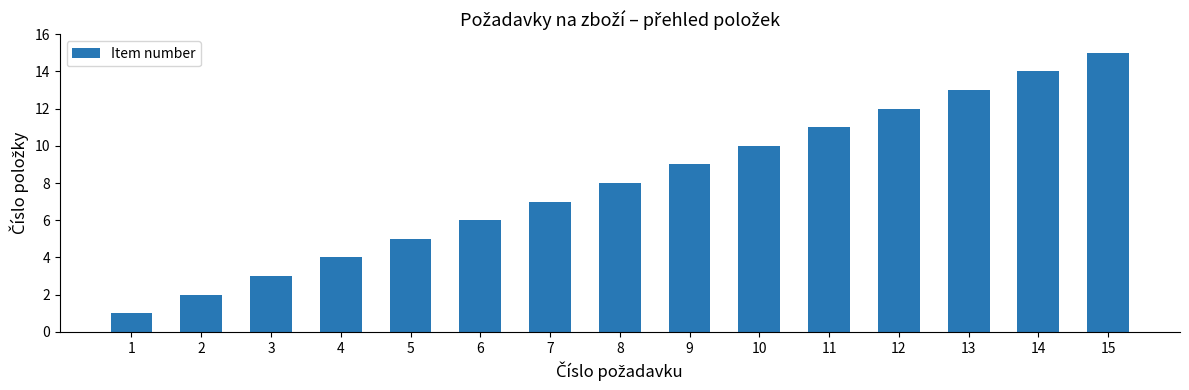

Rank the categories by value from highest to lowest.

15, 14, 13, 12, 11, 10, 9, 8, 7, 6, 5, 4, 3, 2, 1